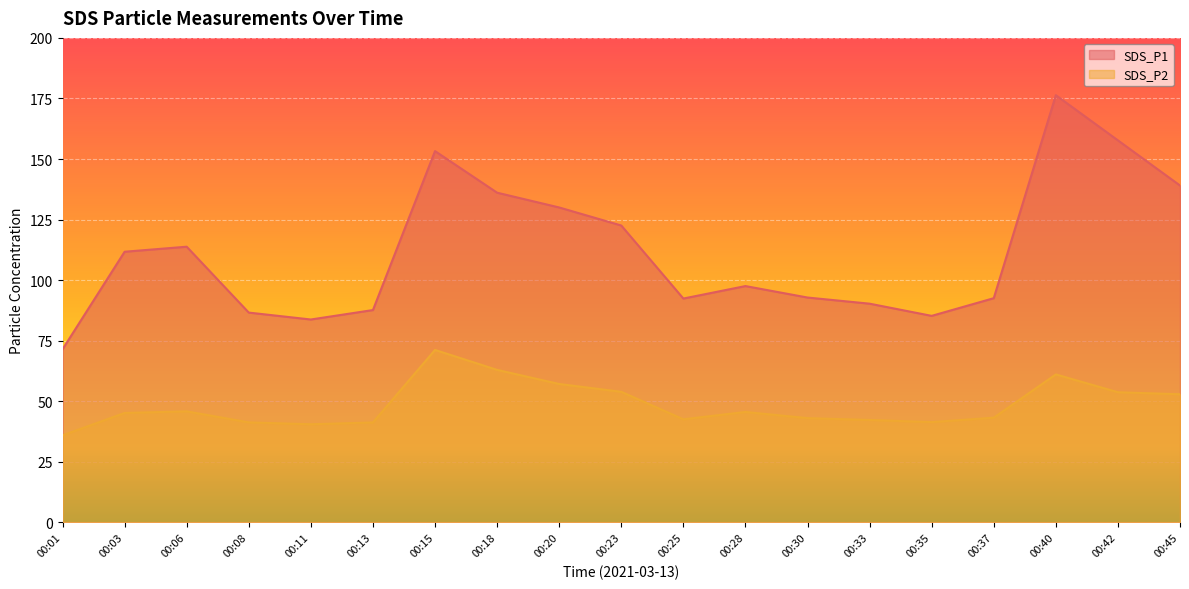

What is the difference between the maximum and minimum values in the SDS_P1 series?

104.9